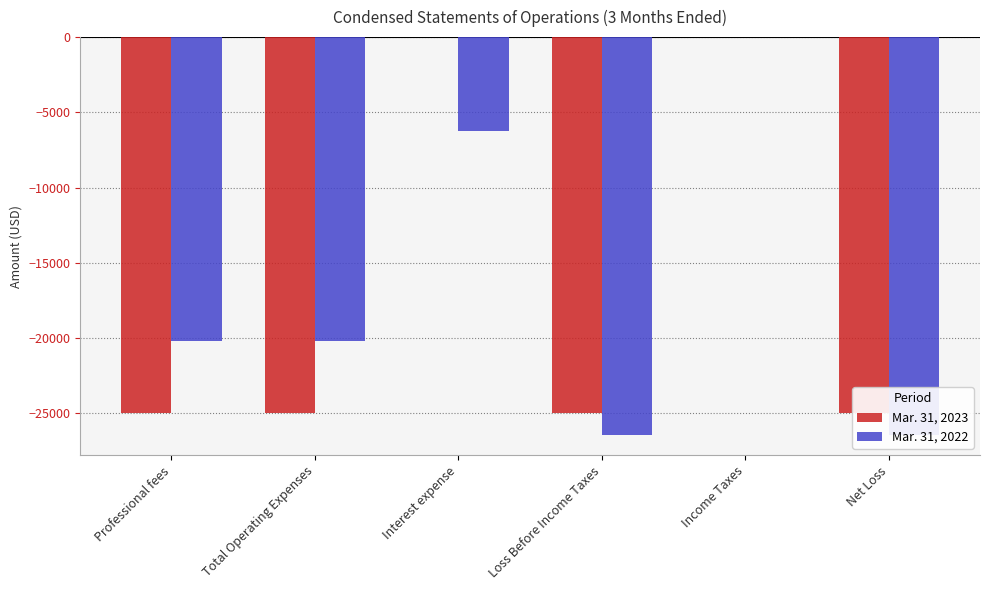

Which series has the widest spread of values?

Mar. 31, 2022